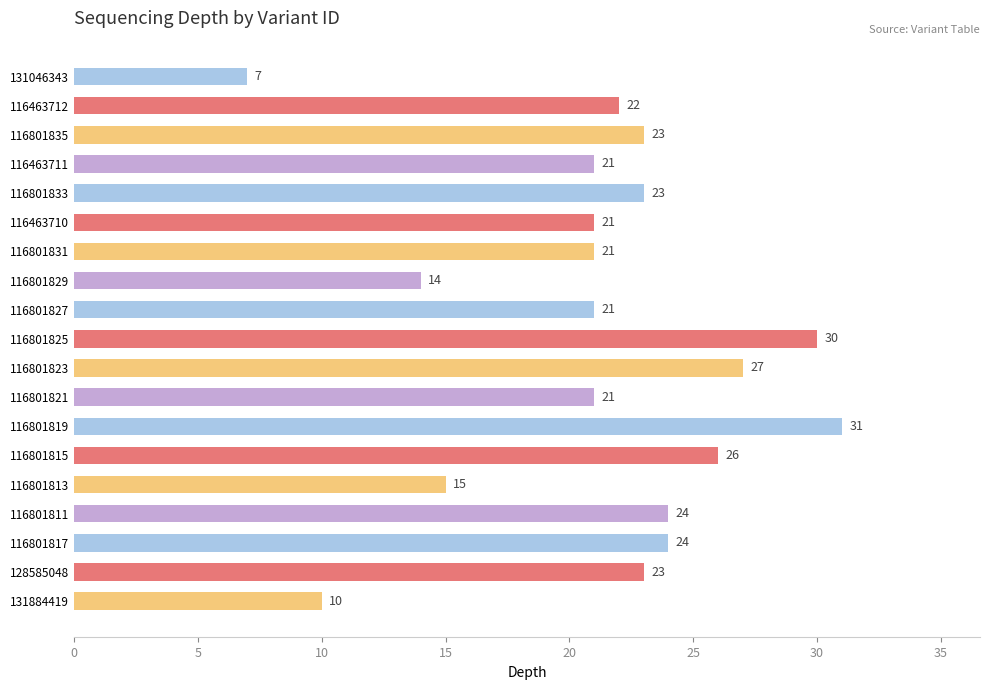

How many bars are there in total?

19